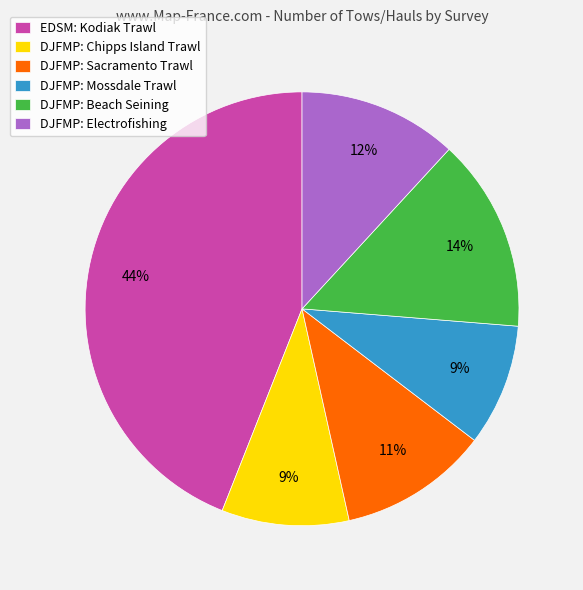

What is the largest slice in the pie chart?

EDSM: Kodiak Trawl